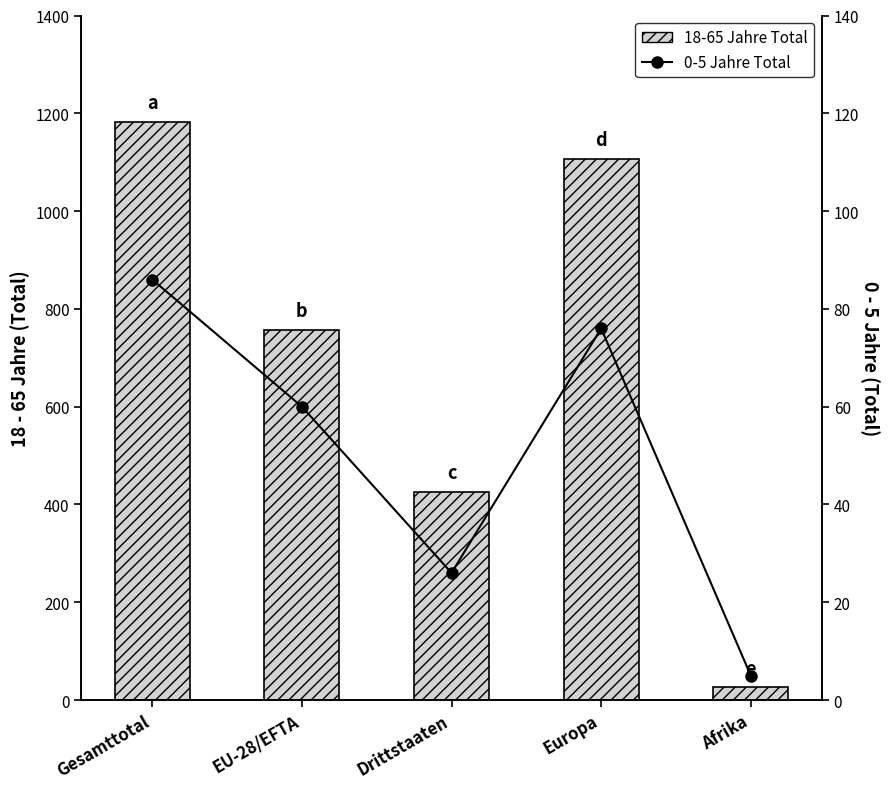

How many values in the 0-5 Jahre Total series exceed 60?

2